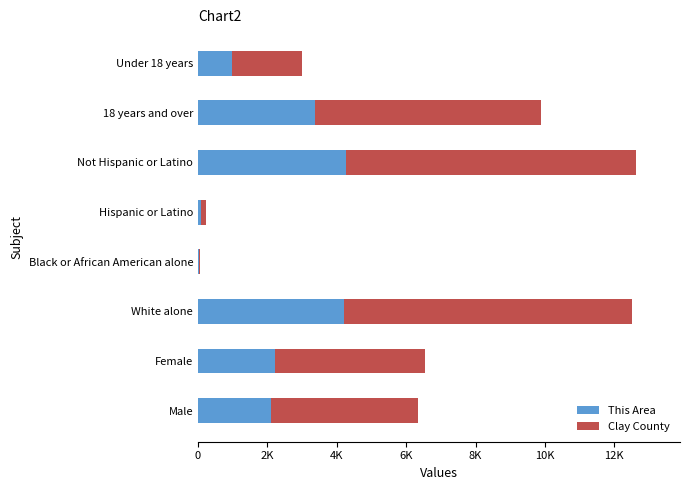

What position from the left is 18 years and over?

7